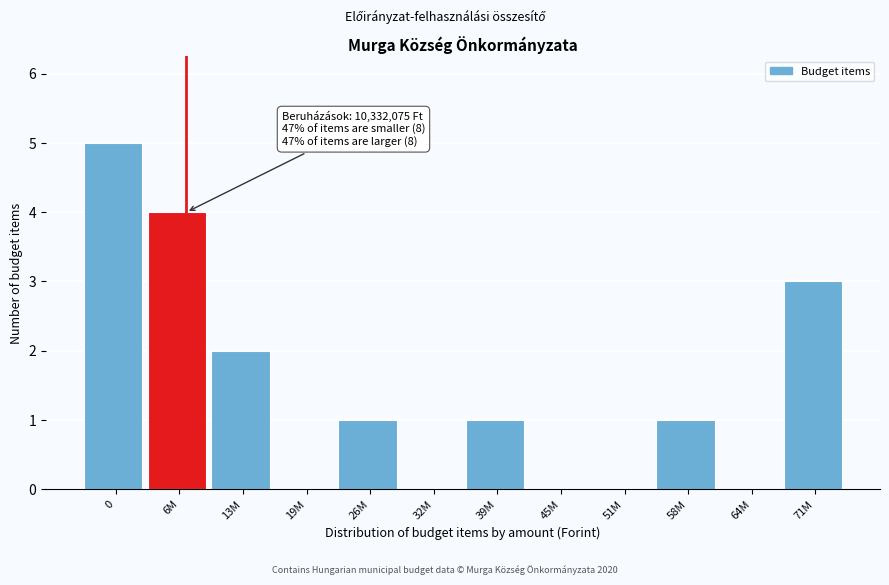

Reading left to right, transcribe all the data shown in this chart.

0=5	6M=4	13M=2	19M=0	26M=1	32M=0	39M=1	45M=0	51M=0	58M=1	64M=0	71M=3